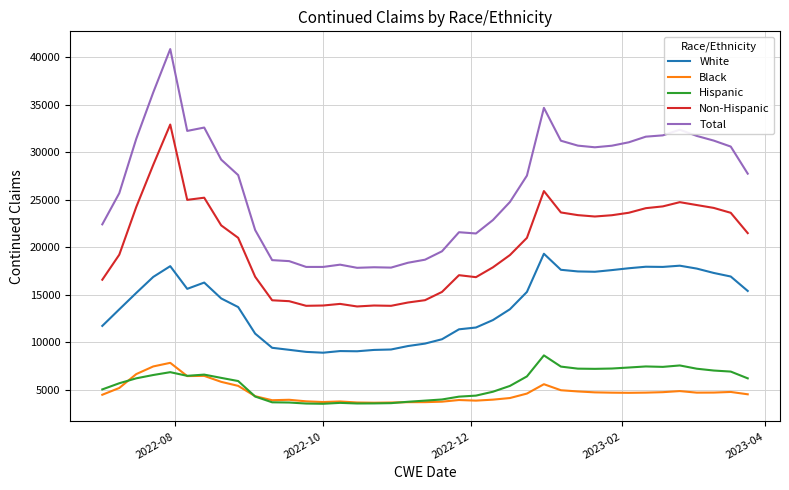

What is the difference between the maximum and minimum values in the White series?

10417